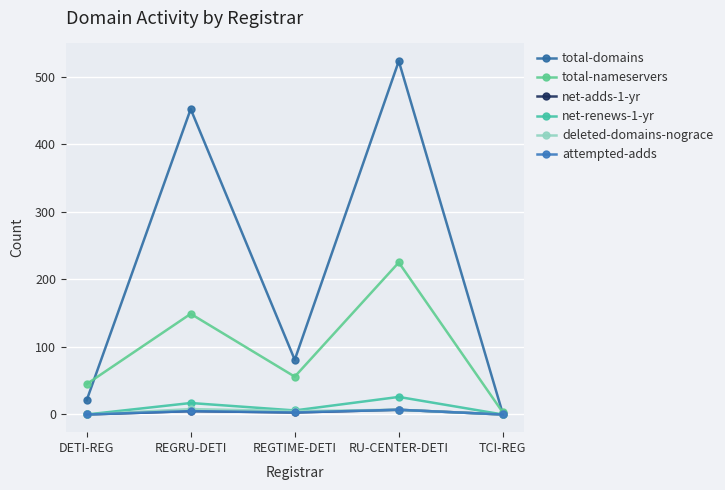

Is this an area chart (filled region under the line)?

No